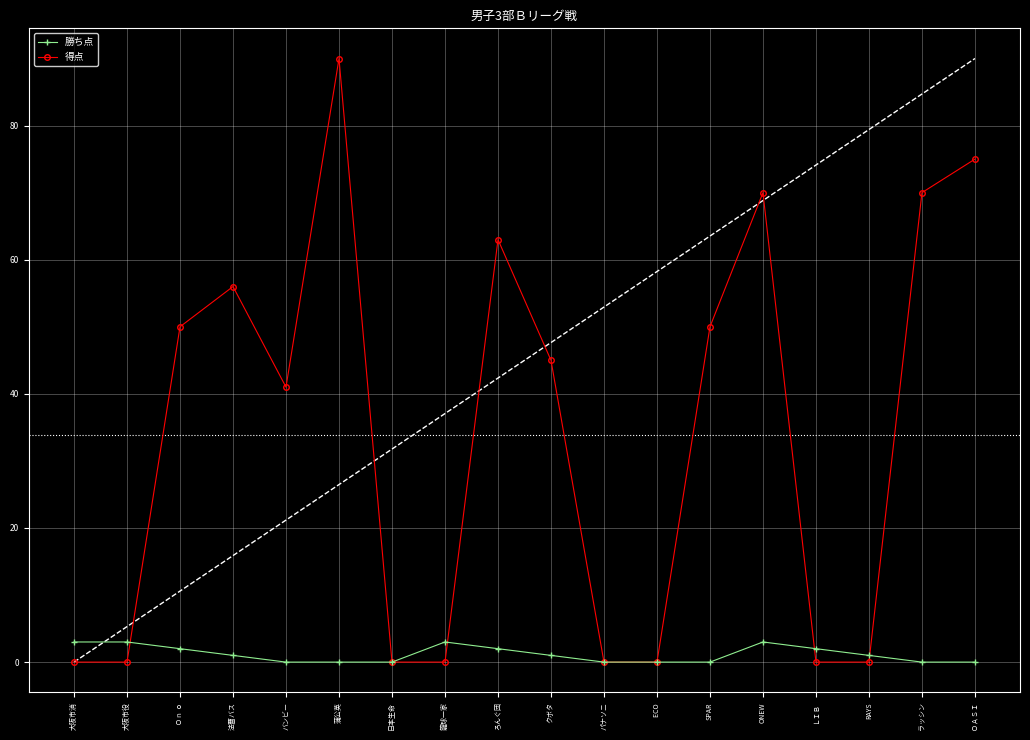

What is the label of the 10th point from the right?

ろんぐ団